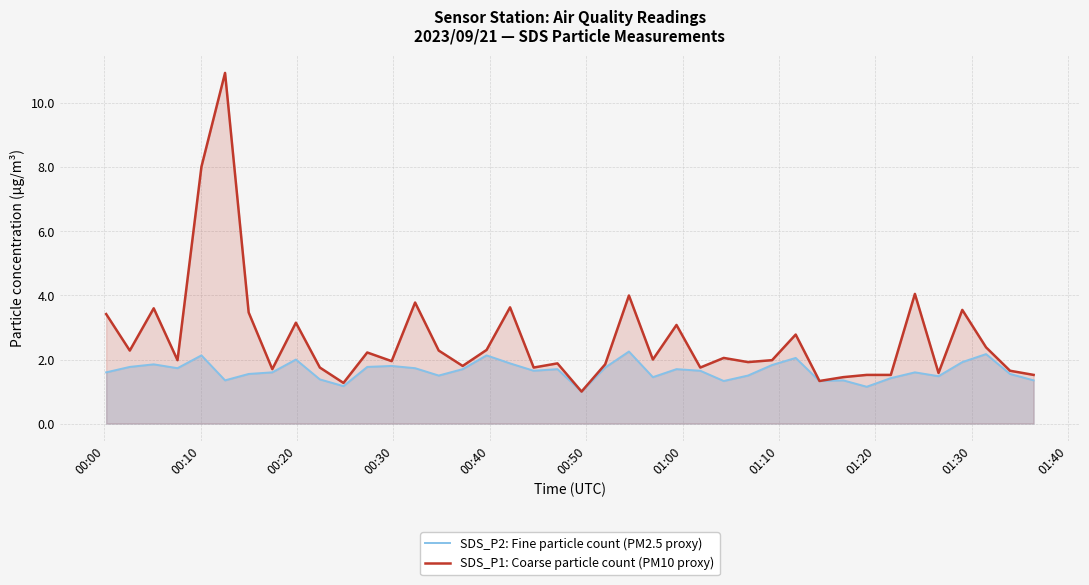

List the series in order of their overall mean, highest first.

SDS_P1: Coarse particle count (PM10 proxy), SDS_P2: Fine particle count (PM2.5 proxy)